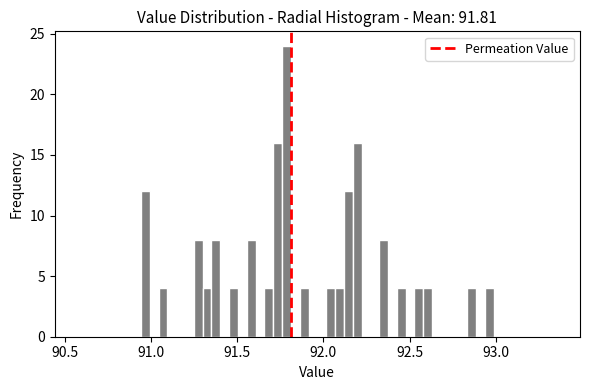

Around what value on the x-axis is the tallest bar? Give the approximate position of its centre, as read against the axis.

91.80